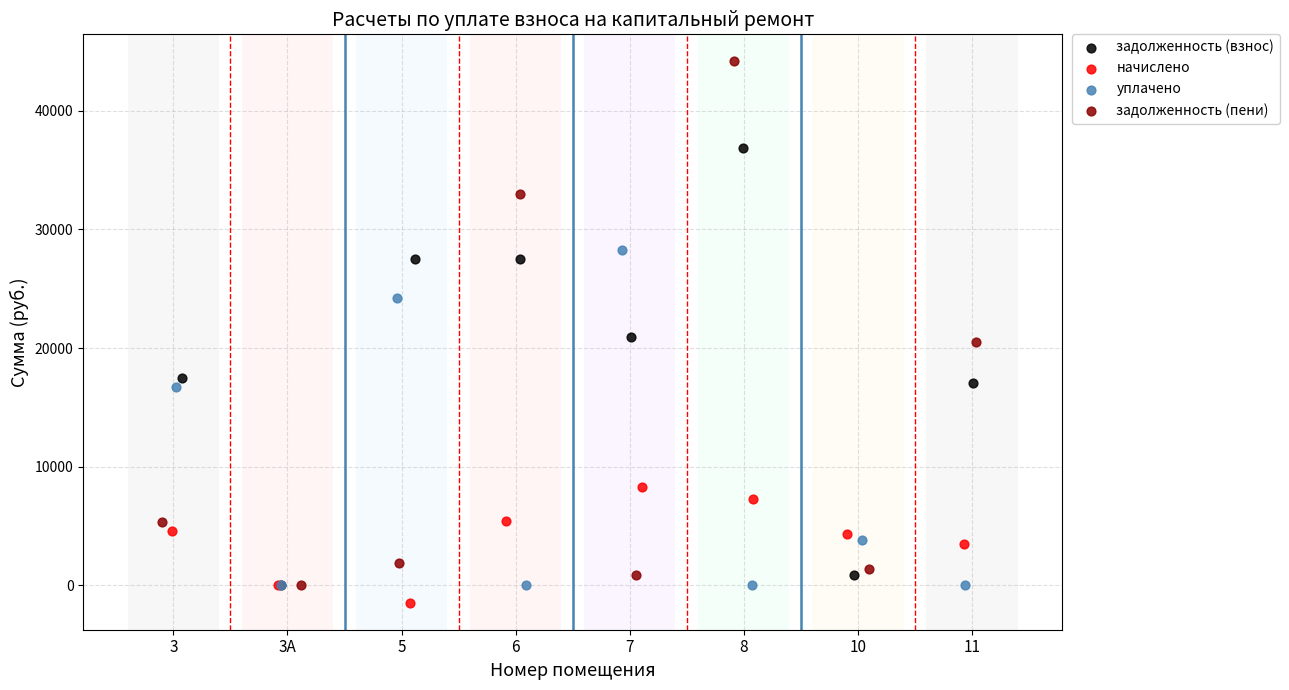

Which series has the widest spread of Y values?

задолженность (пени)